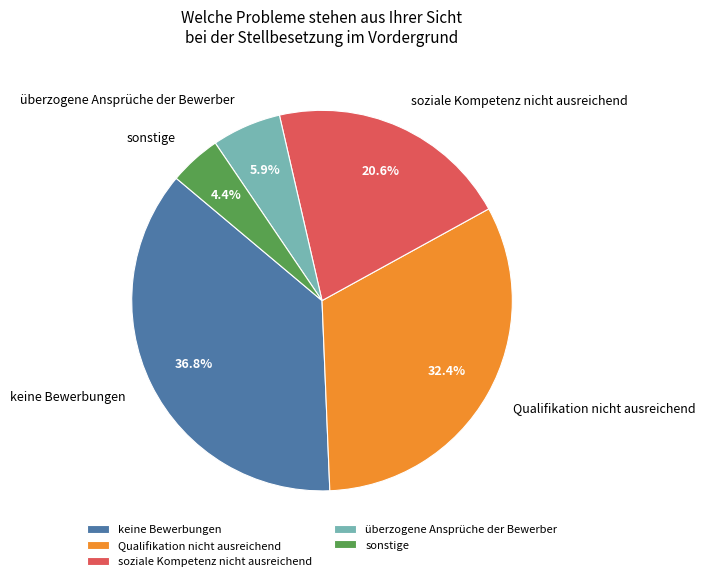

Is keine Bewerbungen the majority of the pie?

No